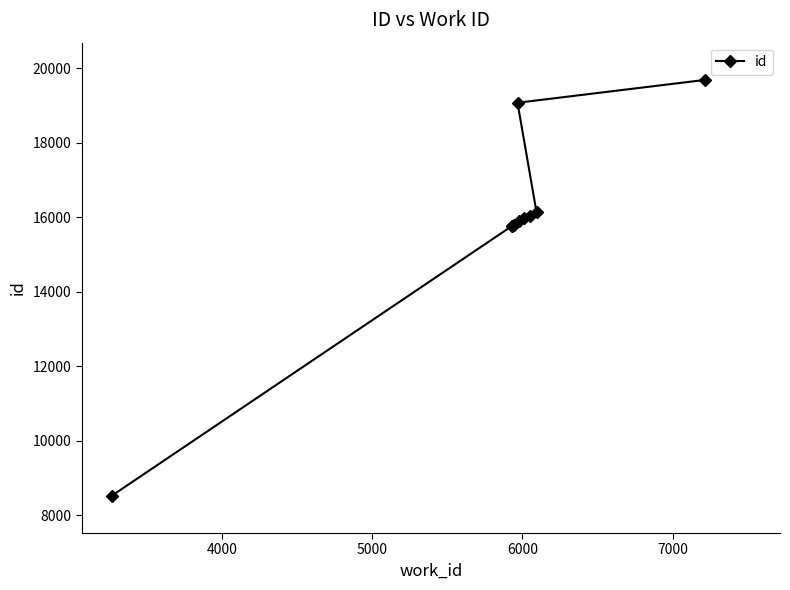

What is the value of the 1st point from the left?

8523